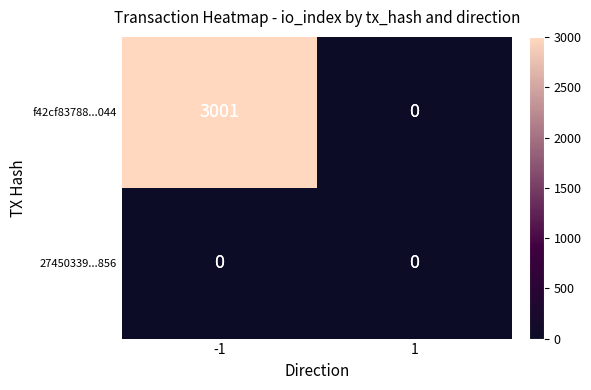

What is the spread (max minus min) of values at -1?

3001